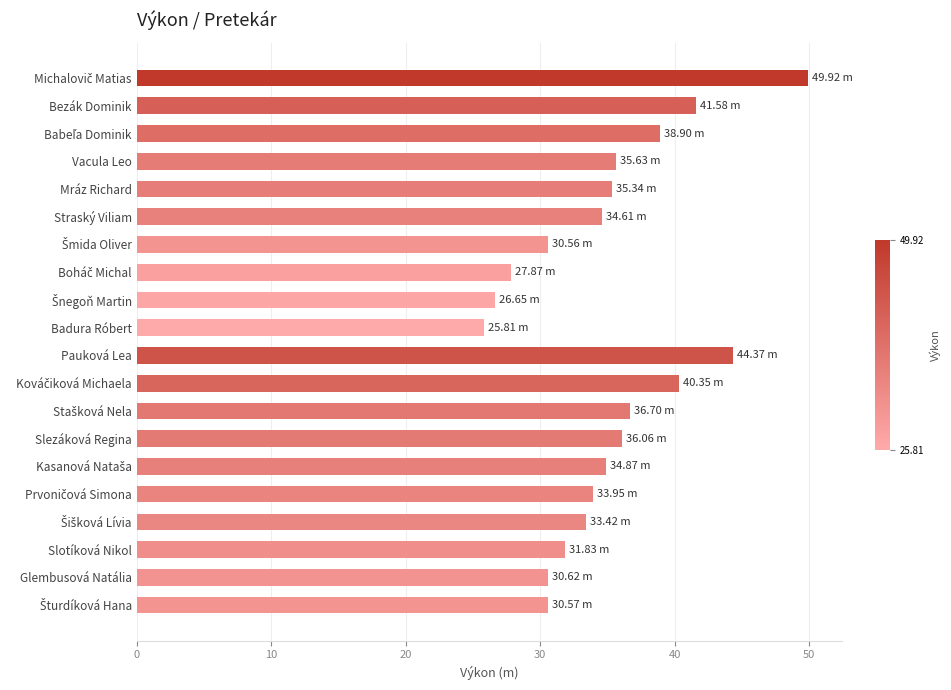

What is the average value?

35.0